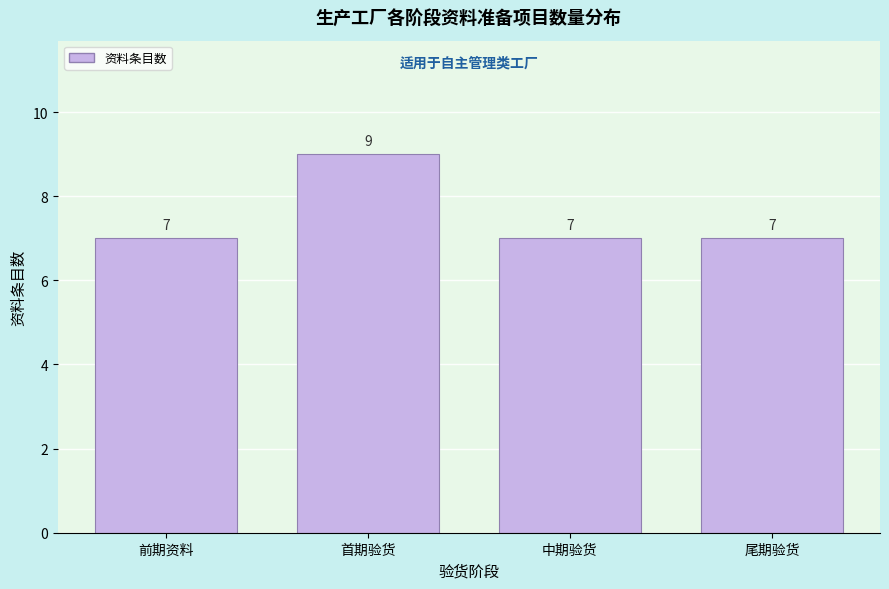

Reading left to right, what are all the values shown in this chart?

7	9	7	7